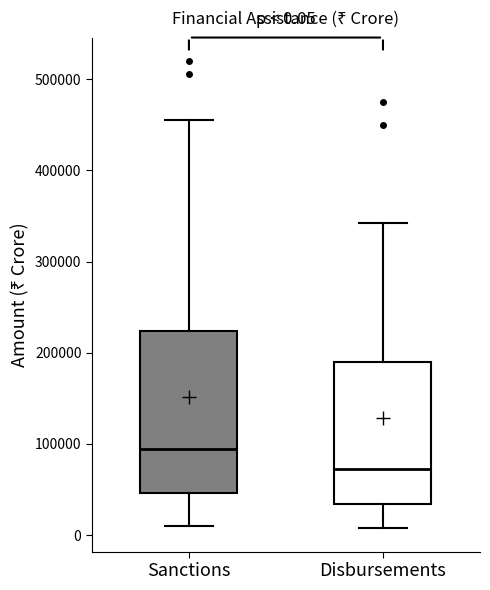

Which box has the highest median line?

Sanctions